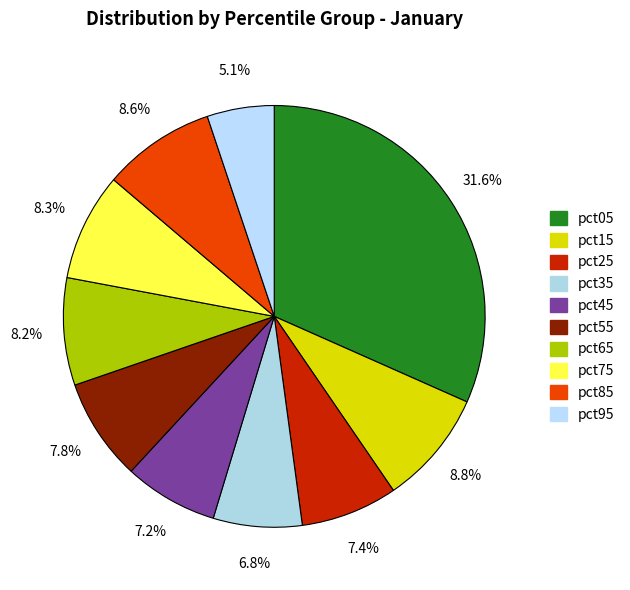

Between pct45 and pct25, which is larger?

pct25